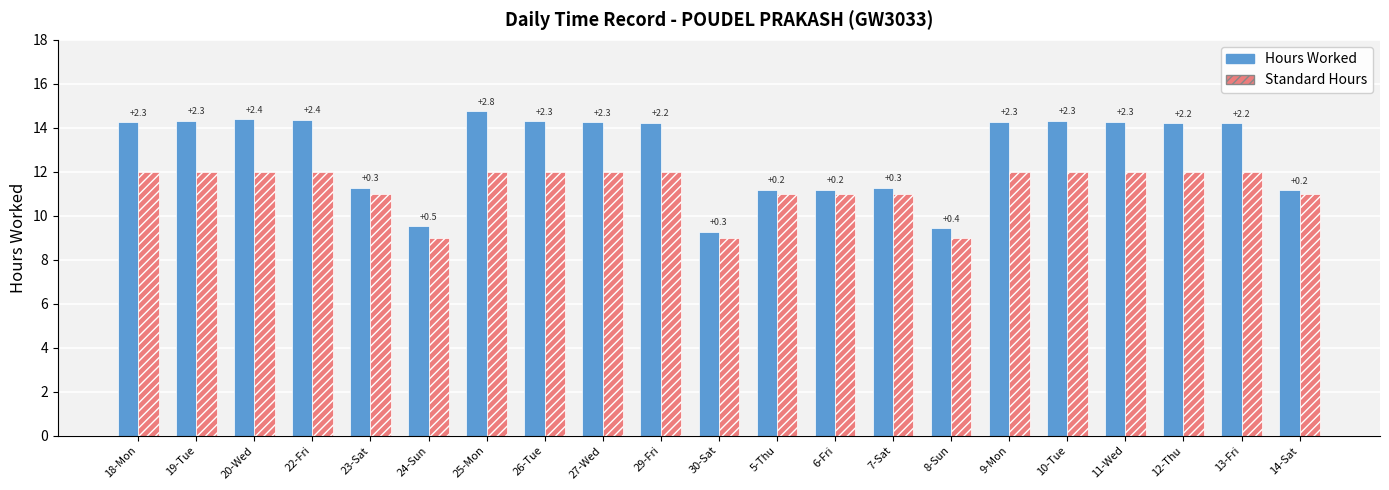

Reading left to right, transcribe all the data shown in this chart.

Hours Worked: 14.3	14.3	14.4	14.4	11.3	9.5	14.8	14.3	14.3	14.2	9.3	11.2	11.2	11.3	9.4	14.3	14.3	14.3	14.2	14.2	11.2
Standard Hours: 12.0	12.0	12.0	12.0	11.0	9.0	12.0	12.0	12.0	12.0	9.0	11.0	11.0	11.0	9.0	12.0	12.0	12.0	12.0	12.0	11.0